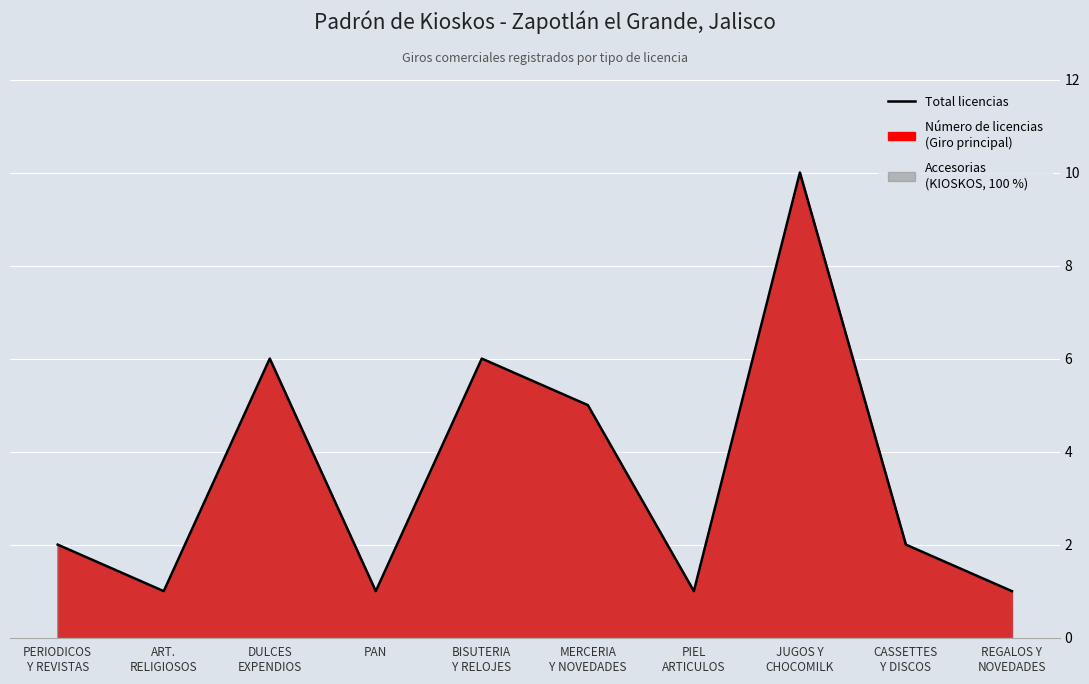

Is it true that the value at BISUTERIA
Y RELOJES is 6?

True